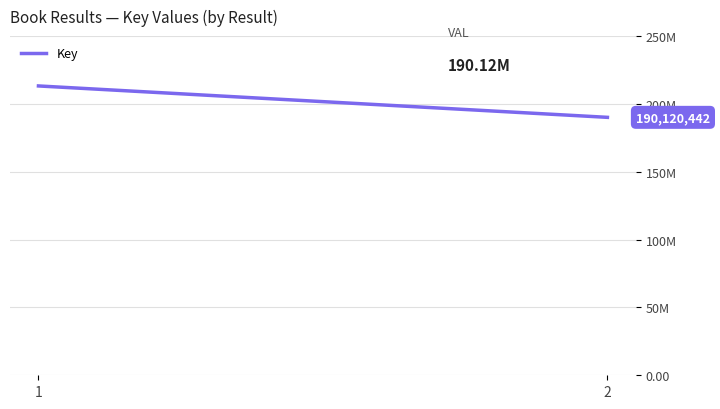

What is the average value?

201694763